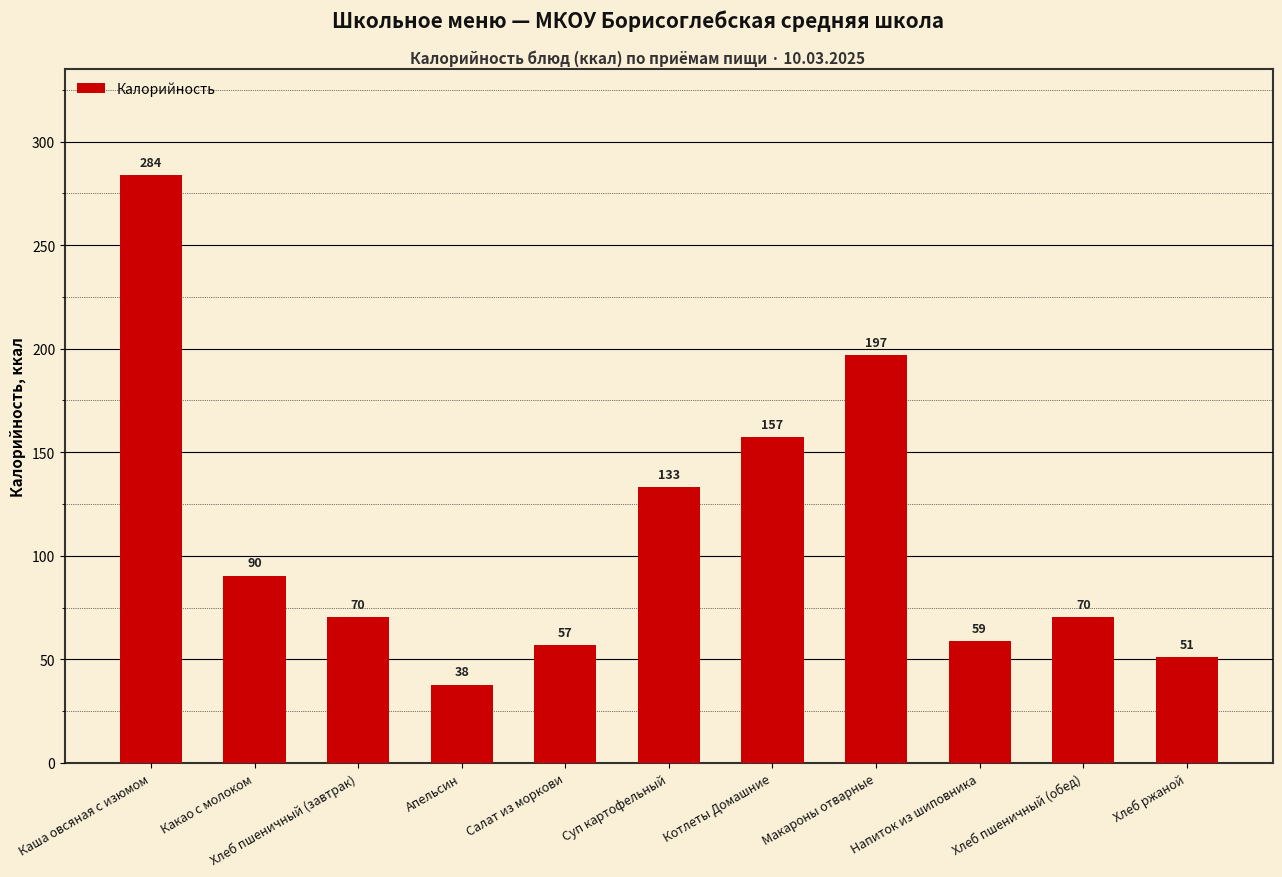

At which category does the chart reach its minimum across all series?

Апельсин